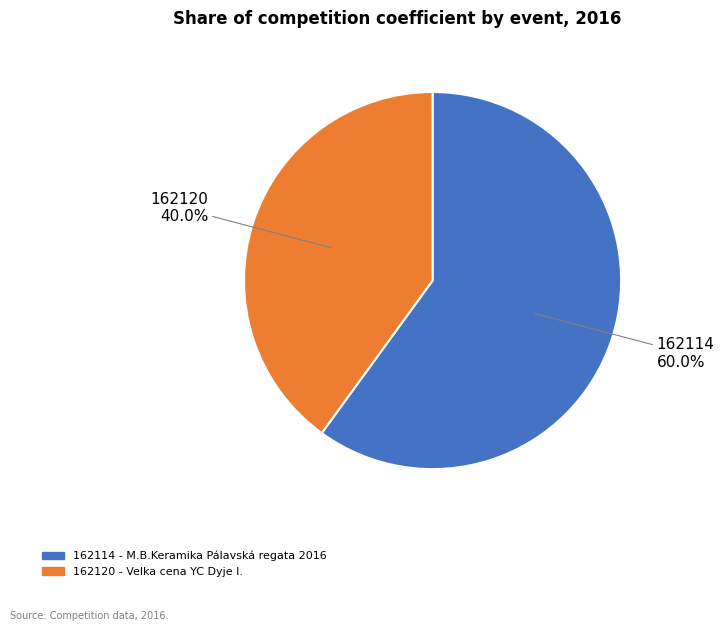

What is the smallest slice in the pie chart?

162120